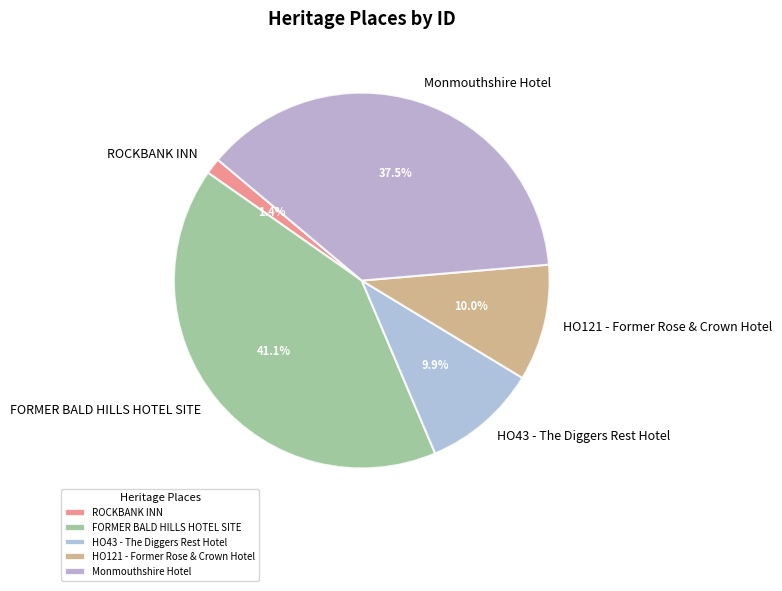

Which category has the smallest portion of the pie?

ROCKBANK INN